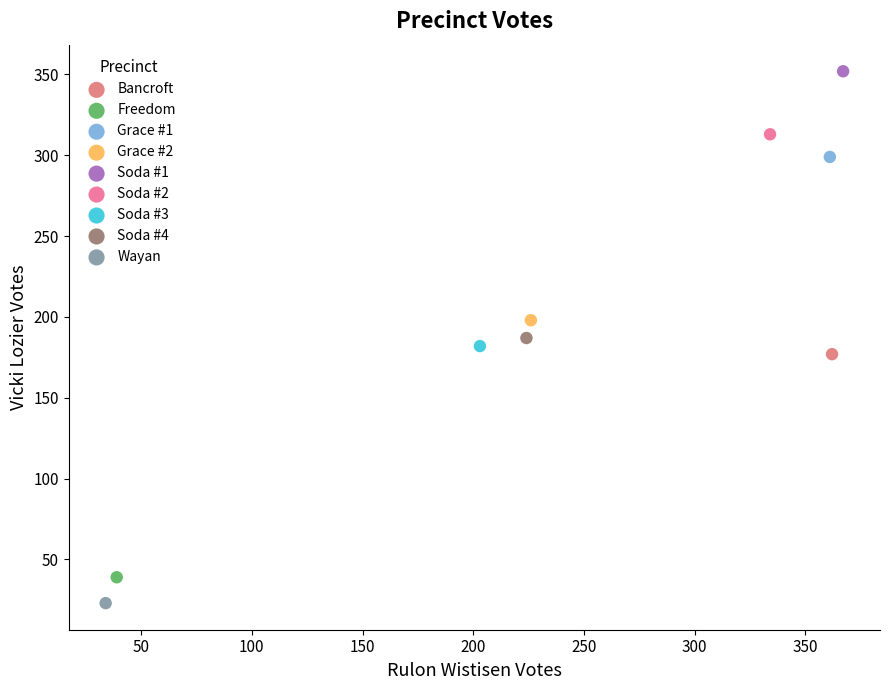

What are all the series names shown in the legend?

Bancroft, Freedom, Grace #1, Grace #2, Soda #1, Soda #2, Soda #3, Soda #4, Wayan